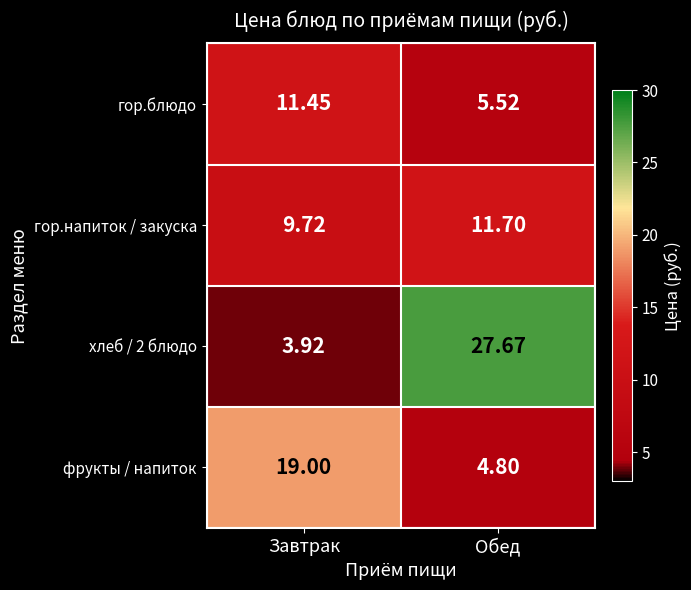

Where does the гор.напиток / закуска series first go above 11?

Обед